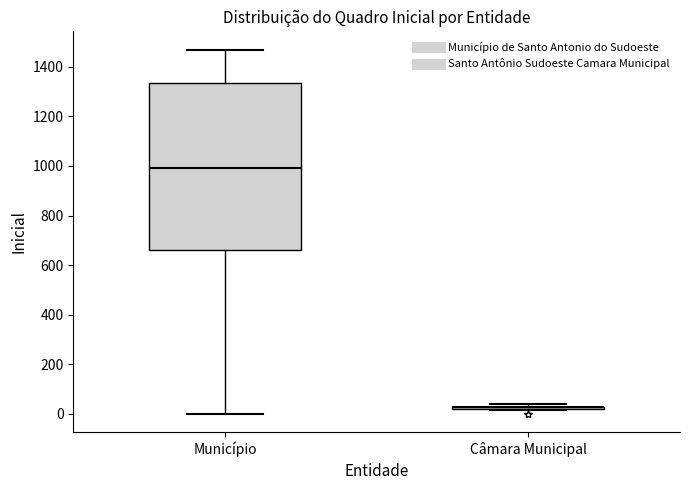

Reading left to right, transcribe this box plot: for each box, give where its median line is, the range the box spans, and where its two whiskers end, as read against the y-axis. The values are not printed on the chart, so give them approximately, as read against the axis.

Município: median 1000, box 660 to 1340, whiskers 0 to 1480
Câmara Municipal: box collapsed to a line at 20, whiskers 20 to 40